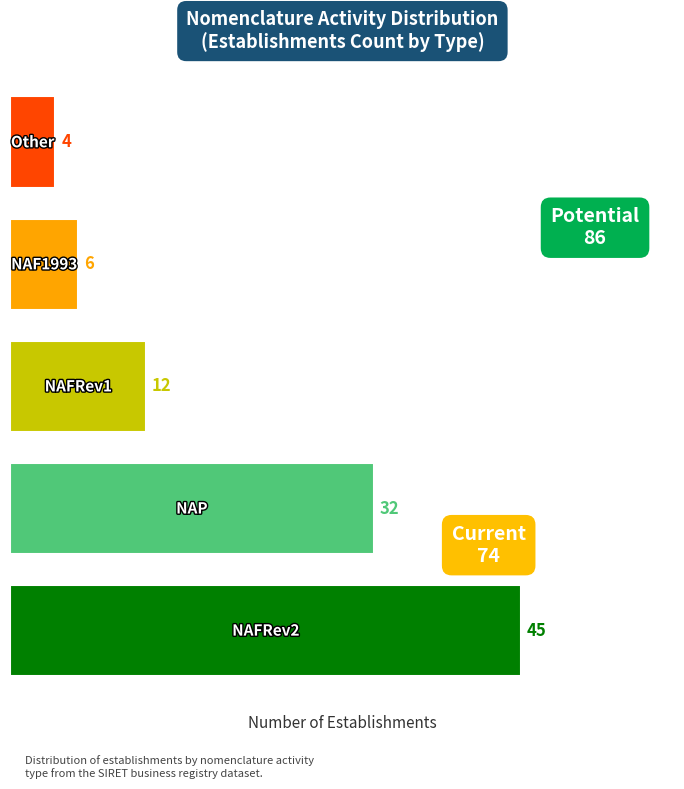

What is the smallest value displayed?

4